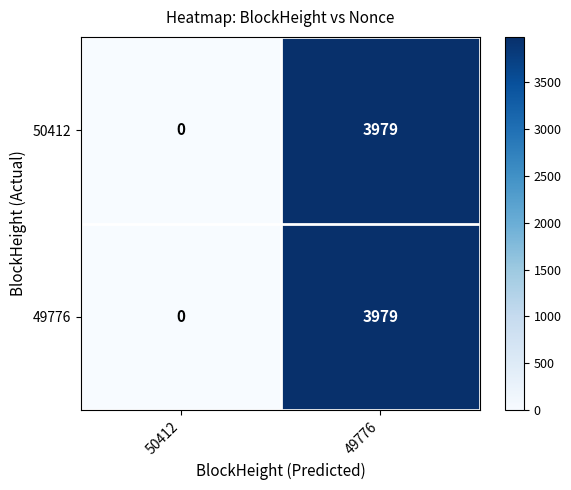

What is the difference between the maximum and minimum values in the 50412 series?

3979